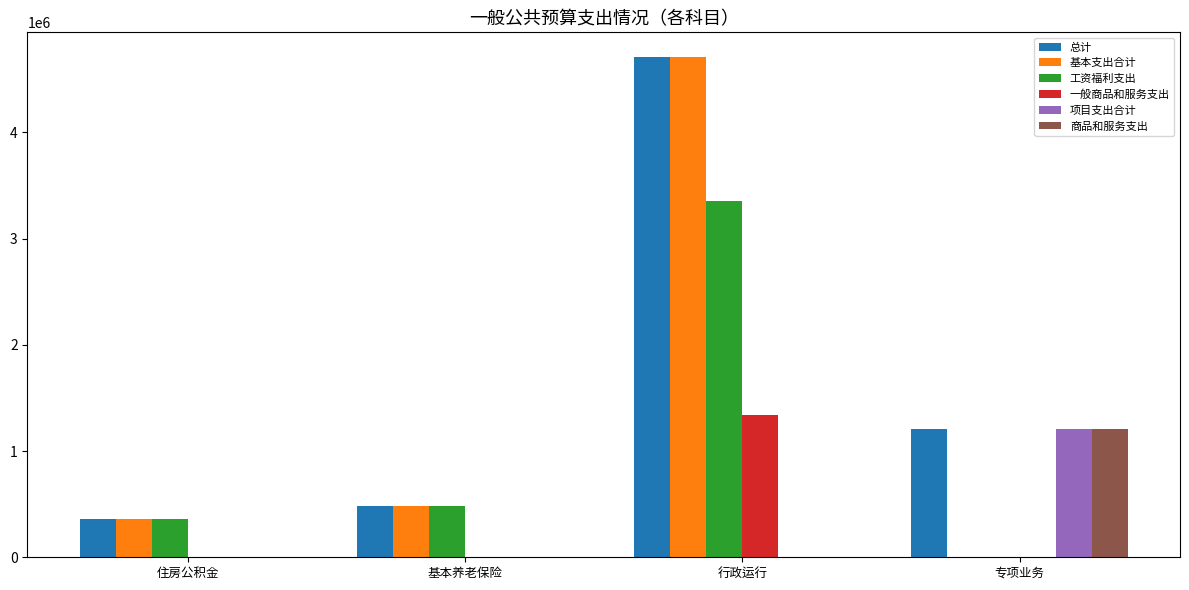

At which category is the sum across all series the highest?

行政运行